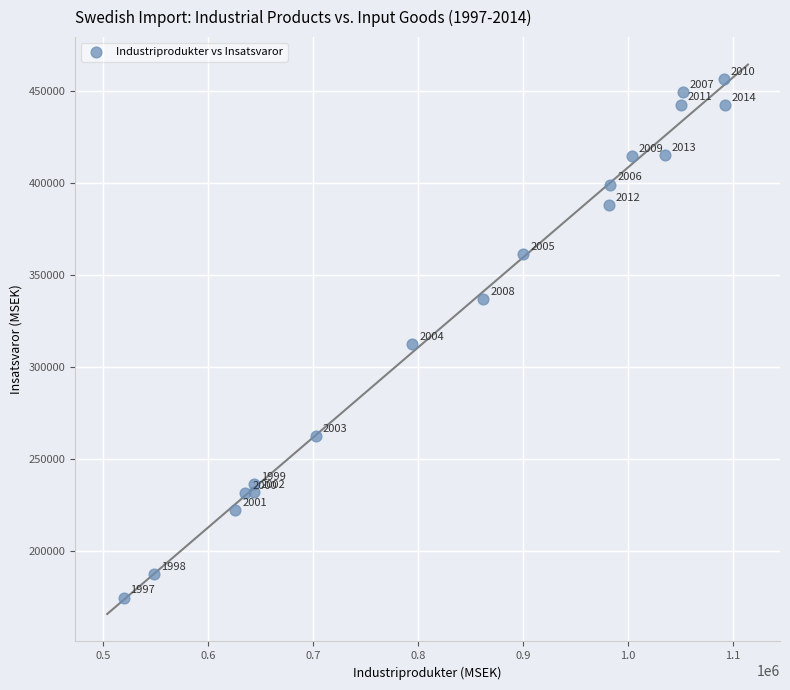

What Y value in the scatter plot is closest to 315584?

312331.0